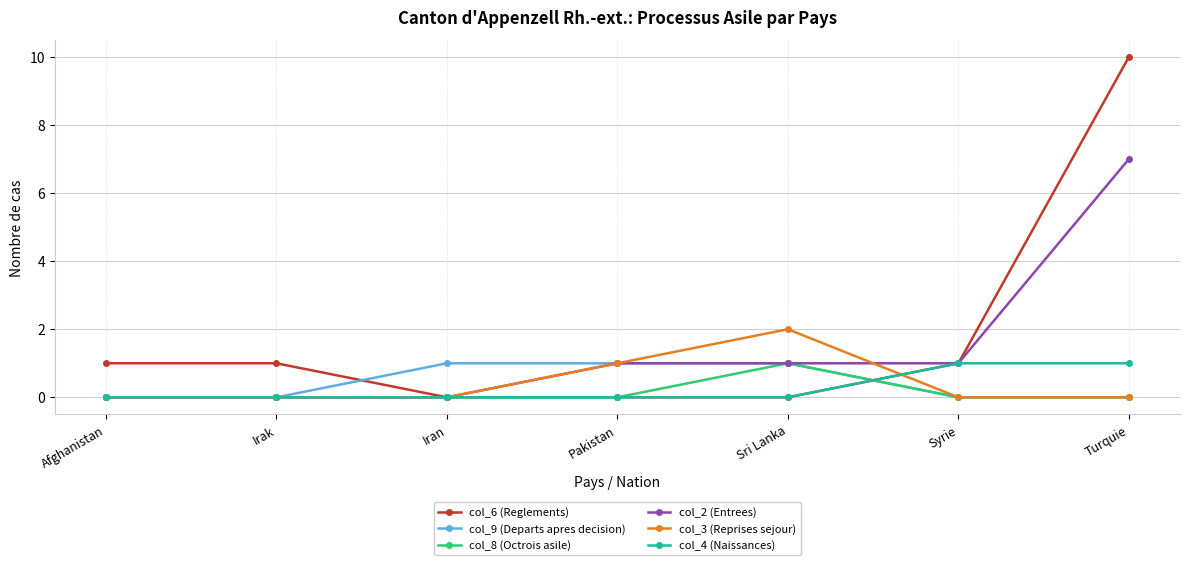

Is the value of col_8 (Octrois asile) at Iran greater than the value of col_6 (Reglements) at Irak?

No